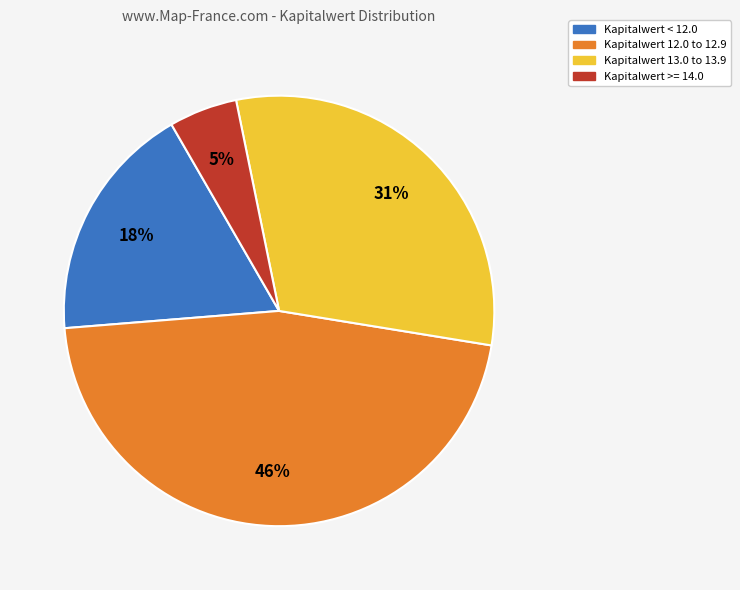

Is there any slice that represents more than half of the pie?

No